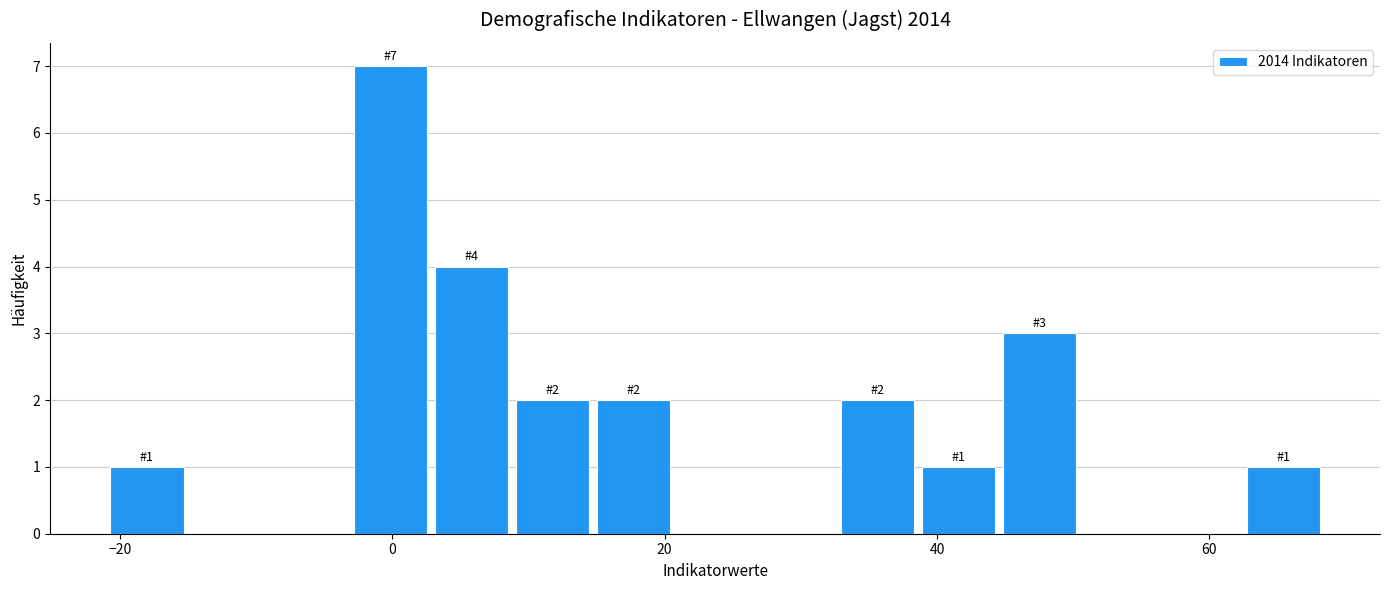

Read against the x-axis, roughly where is the centre of the tallest bar?

0